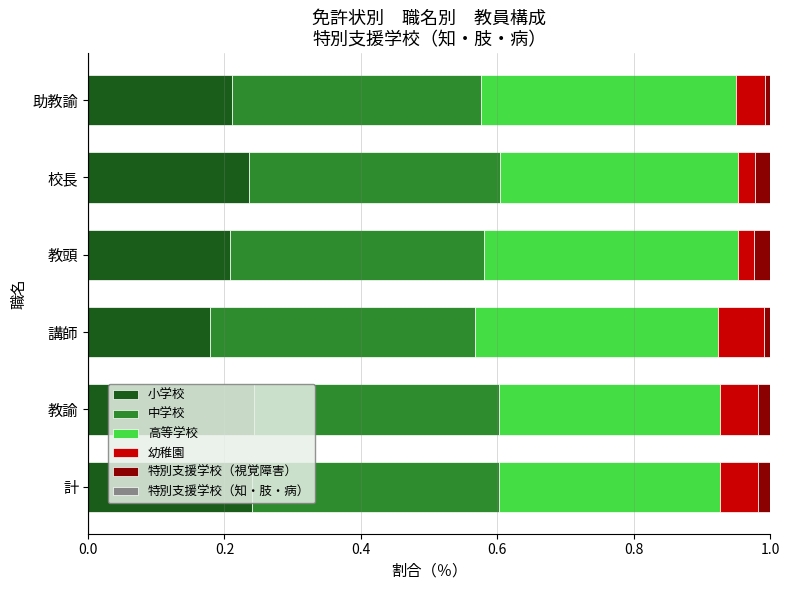

What is the total value across all series at 校長?

1.0